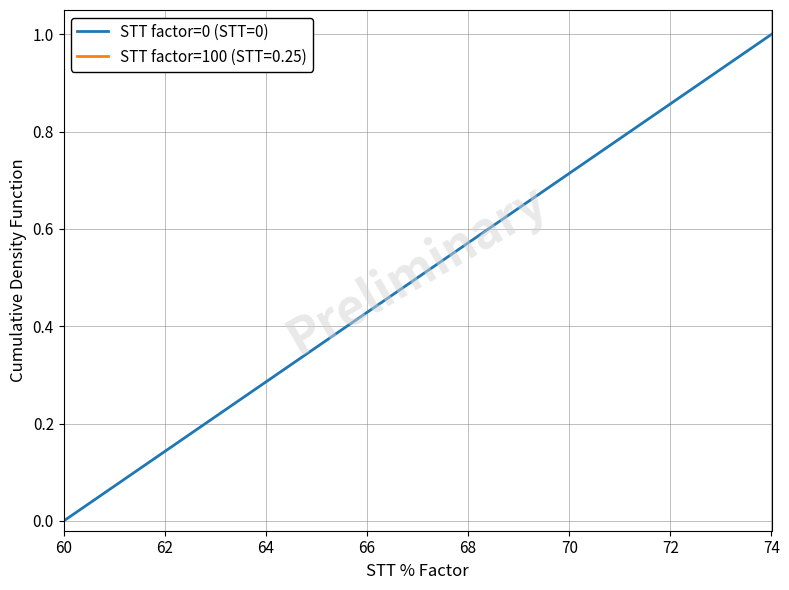

Which category has the highest value across all series?

74